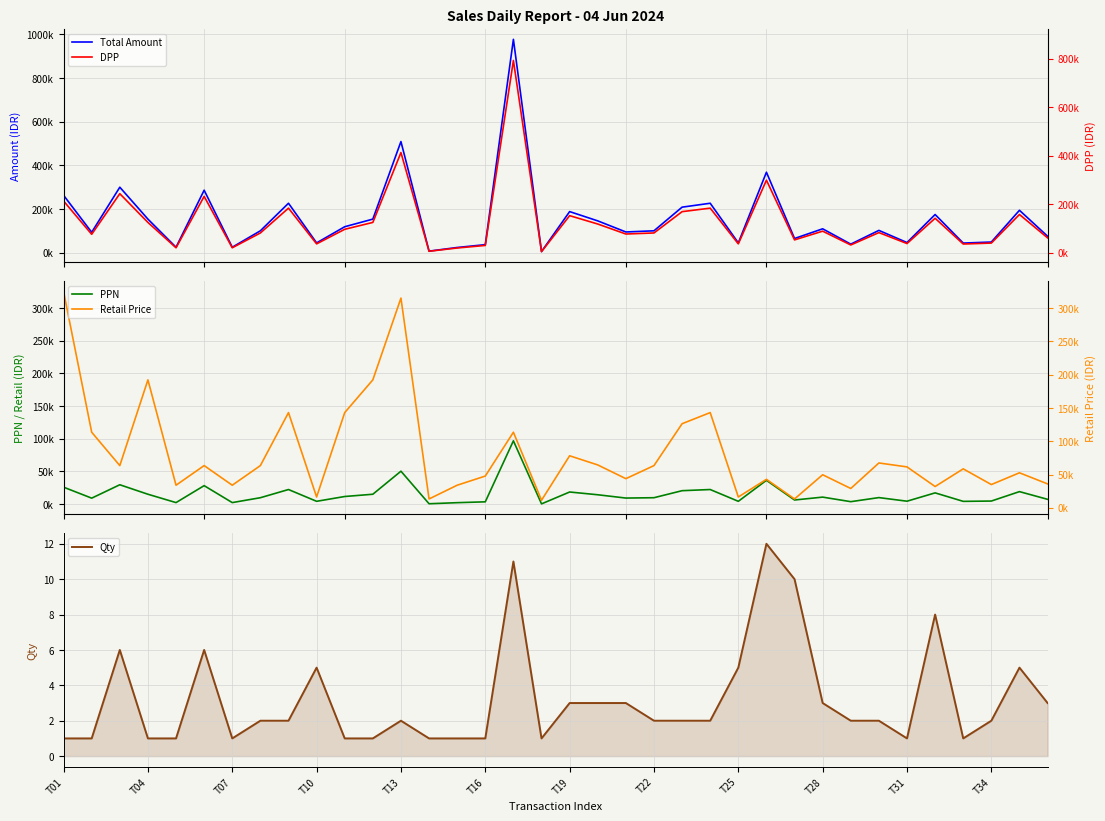

What position from the left is 32?

33